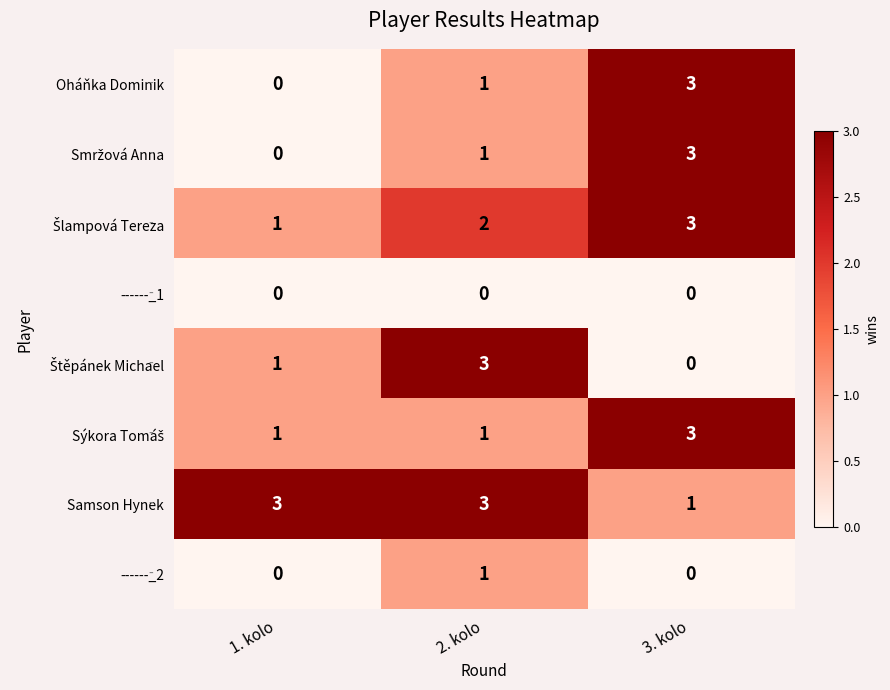

True or false: Oháňka Dominik has a value of -2 at 1. kolo.

False